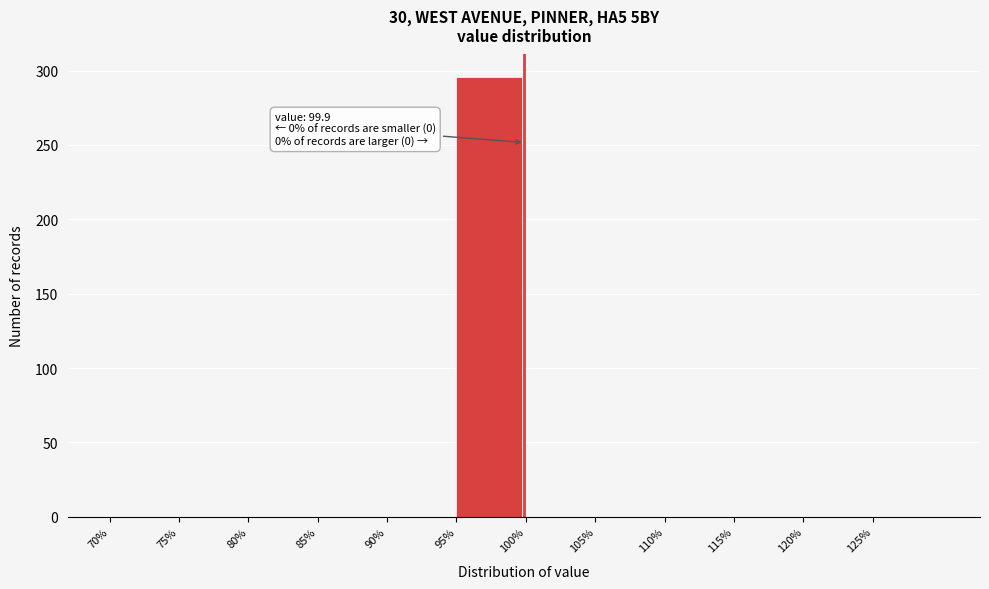

Which range on the x-axis has the tallest bar?

95 to 100